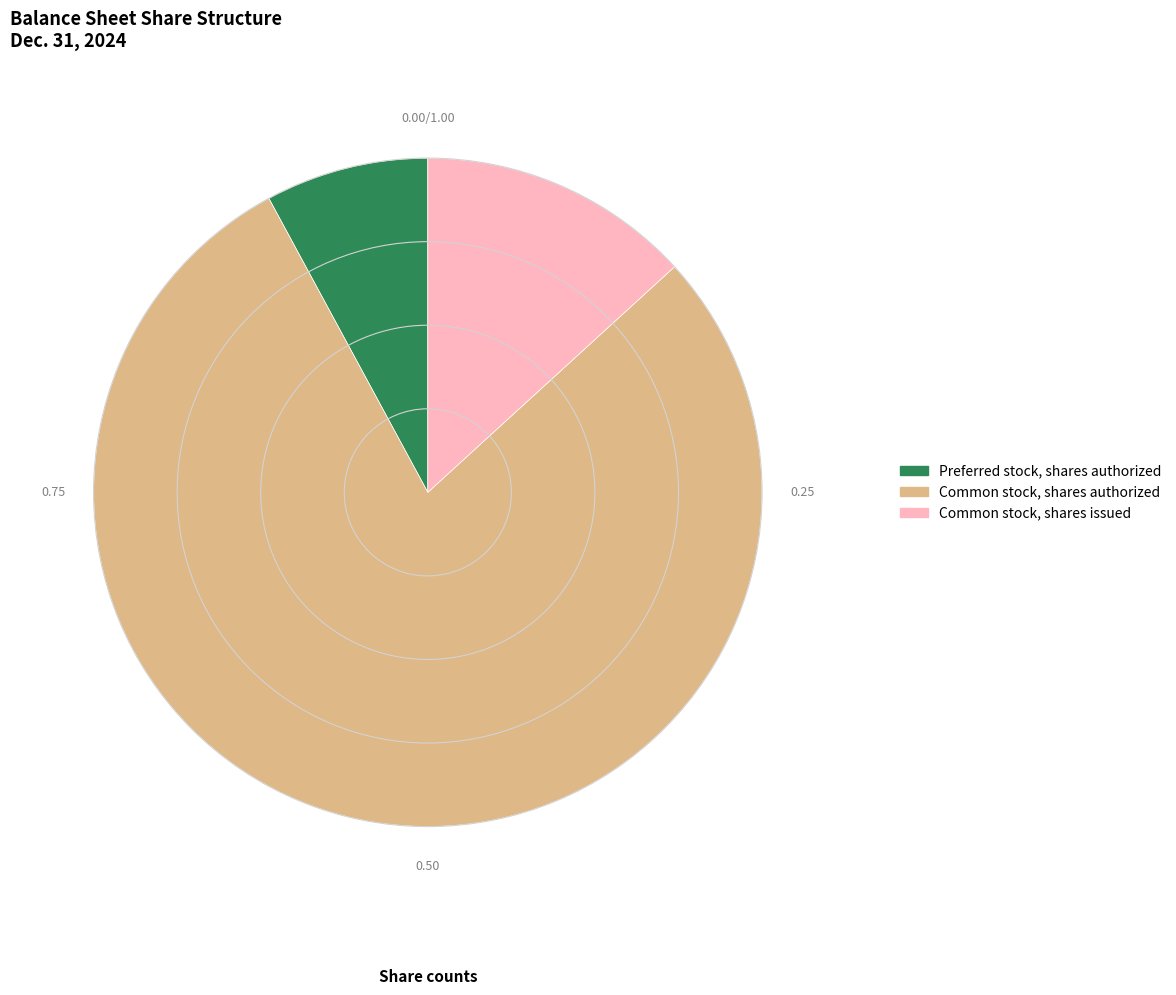

Which has a higher value, Common stock, shares issued or Common stock, shares authorized?

Common stock, shares authorized